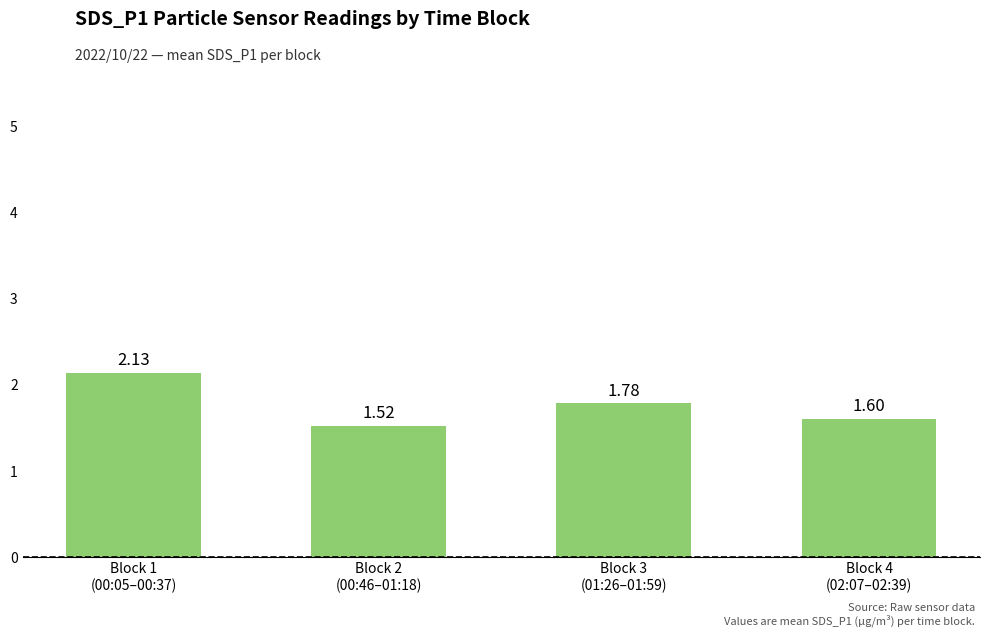

What is the sum of all values?

7.0